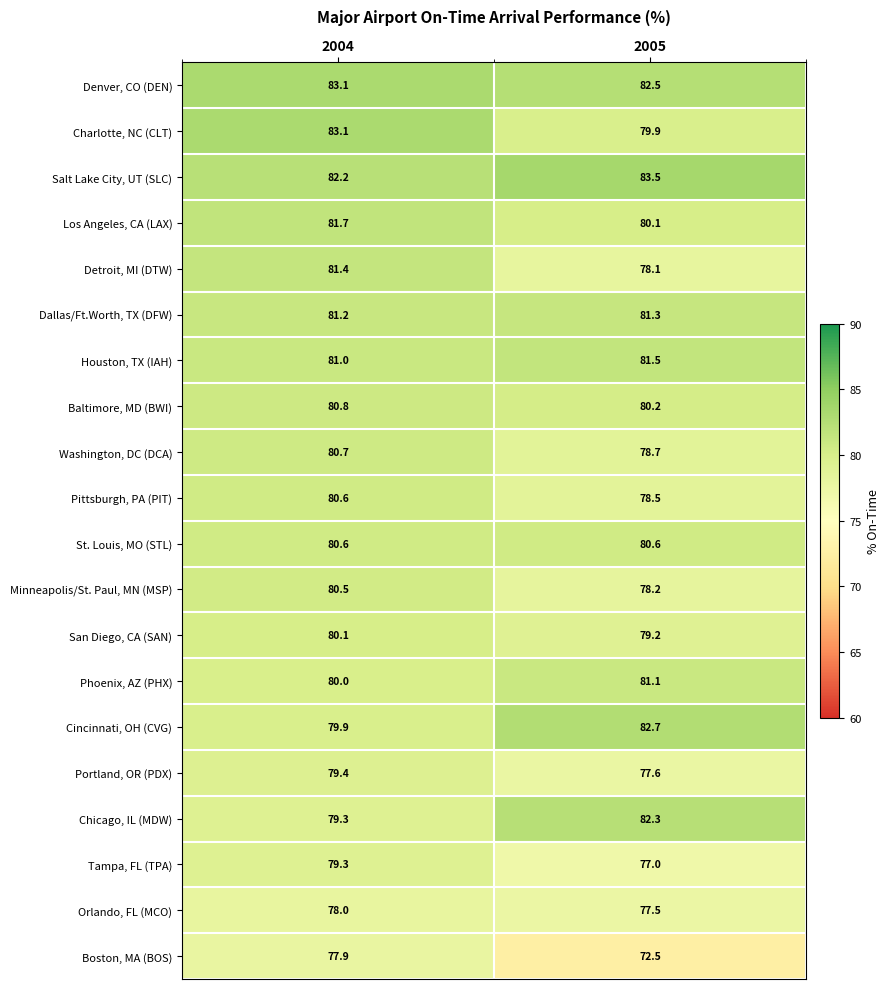

Which label corresponds to the largest value in the chart?

2005